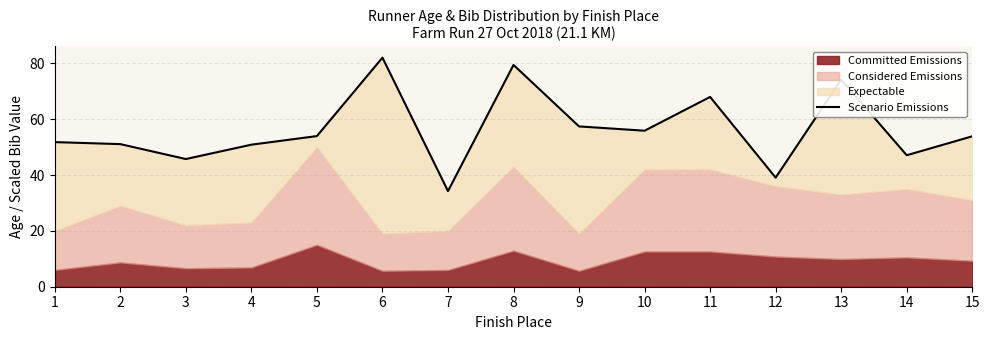

Is it true that the value at 7 is 34.2?

True